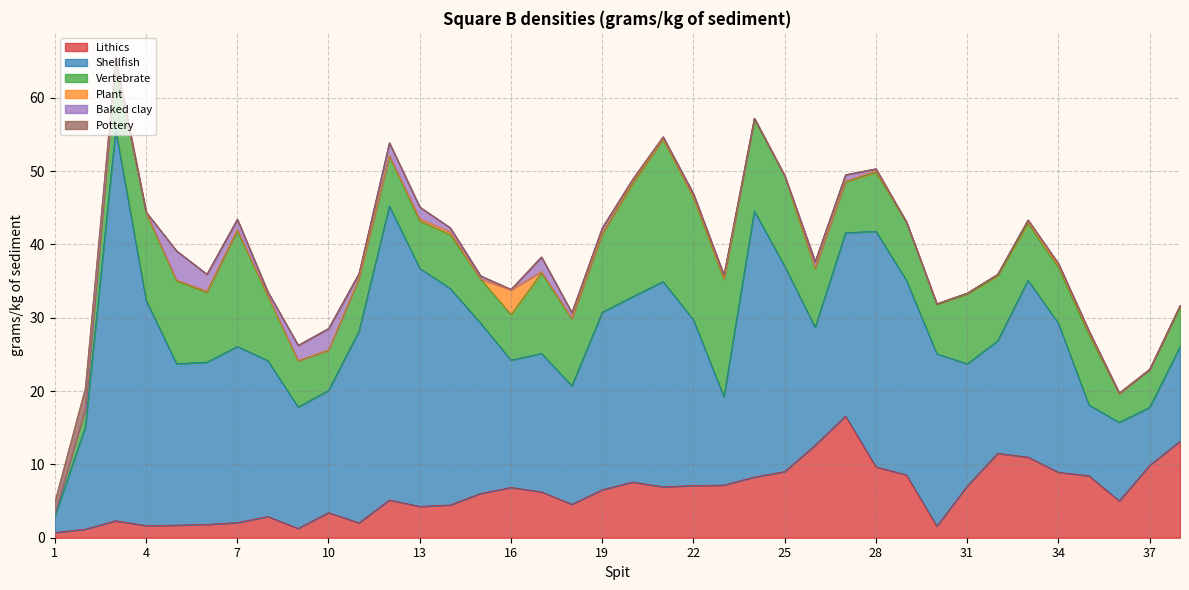

At which category is the sum across all series the highest?

3